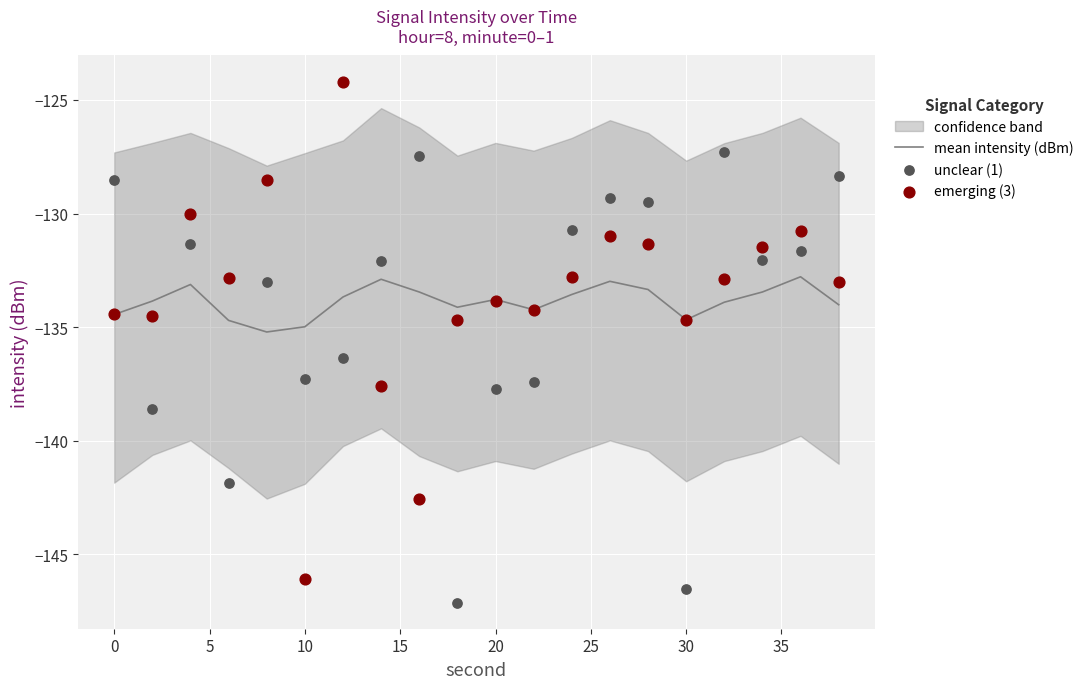

The value of mean intensity (dBm) at 10 is -223.6. True or false?

False